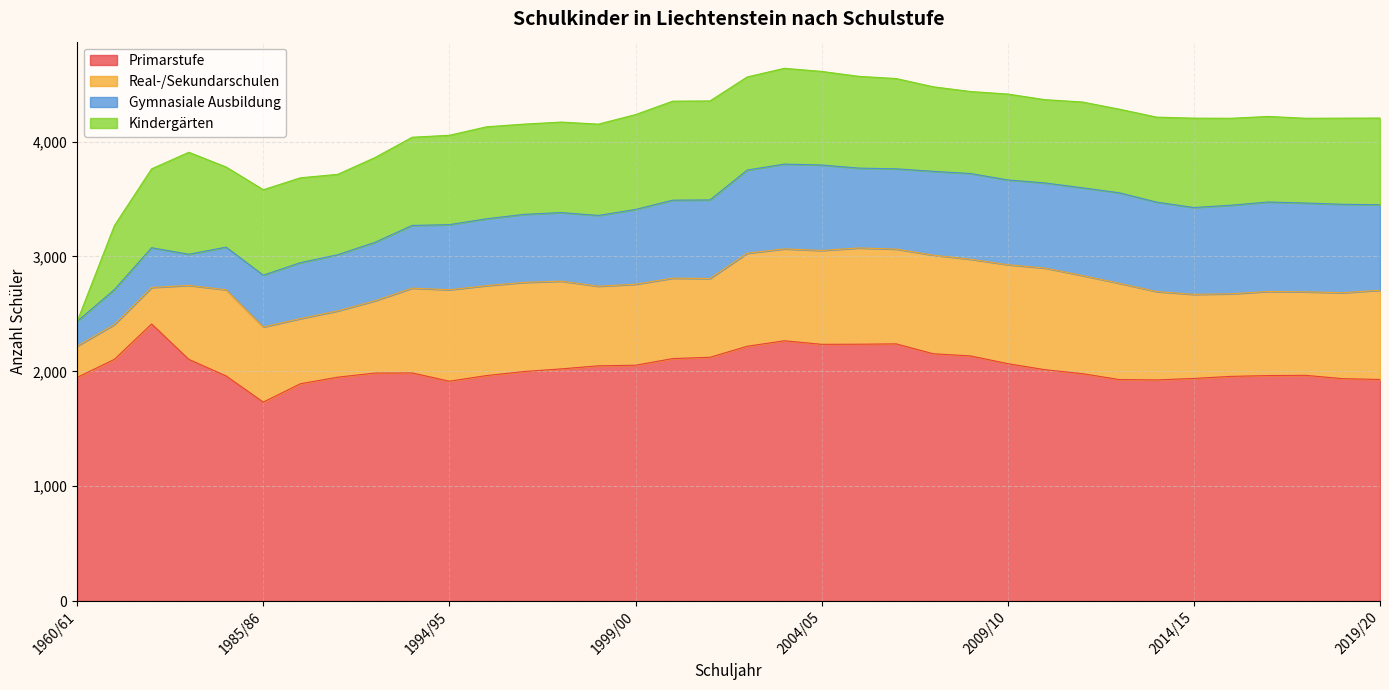

True or false: Gymnasiale Ausbildung has a value of 965 at 2010/11.

False